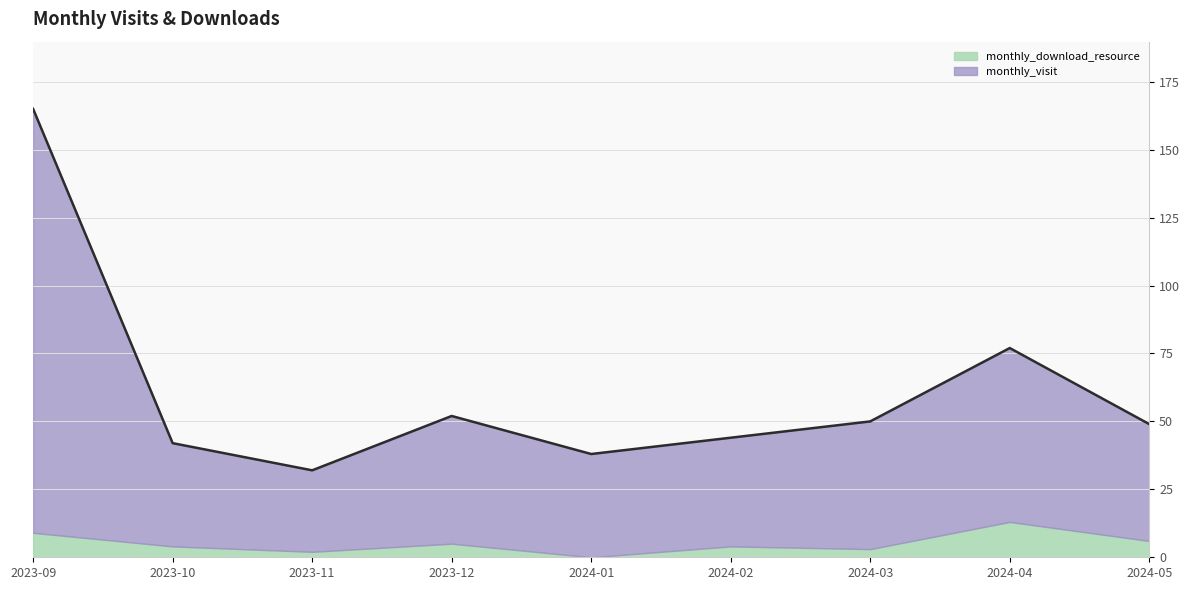

Rank the categories by value from lowest to highest.

2023-11, 2024-01, 2023-10, 2024-02, 2024-05, 2024-03, 2023-12, 2024-04, 2023-09